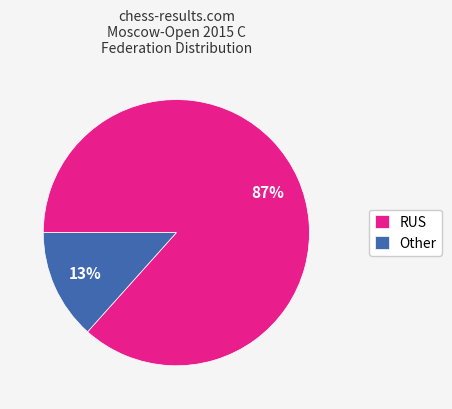

To the nearest percent, what is the average slice percentage?

50%